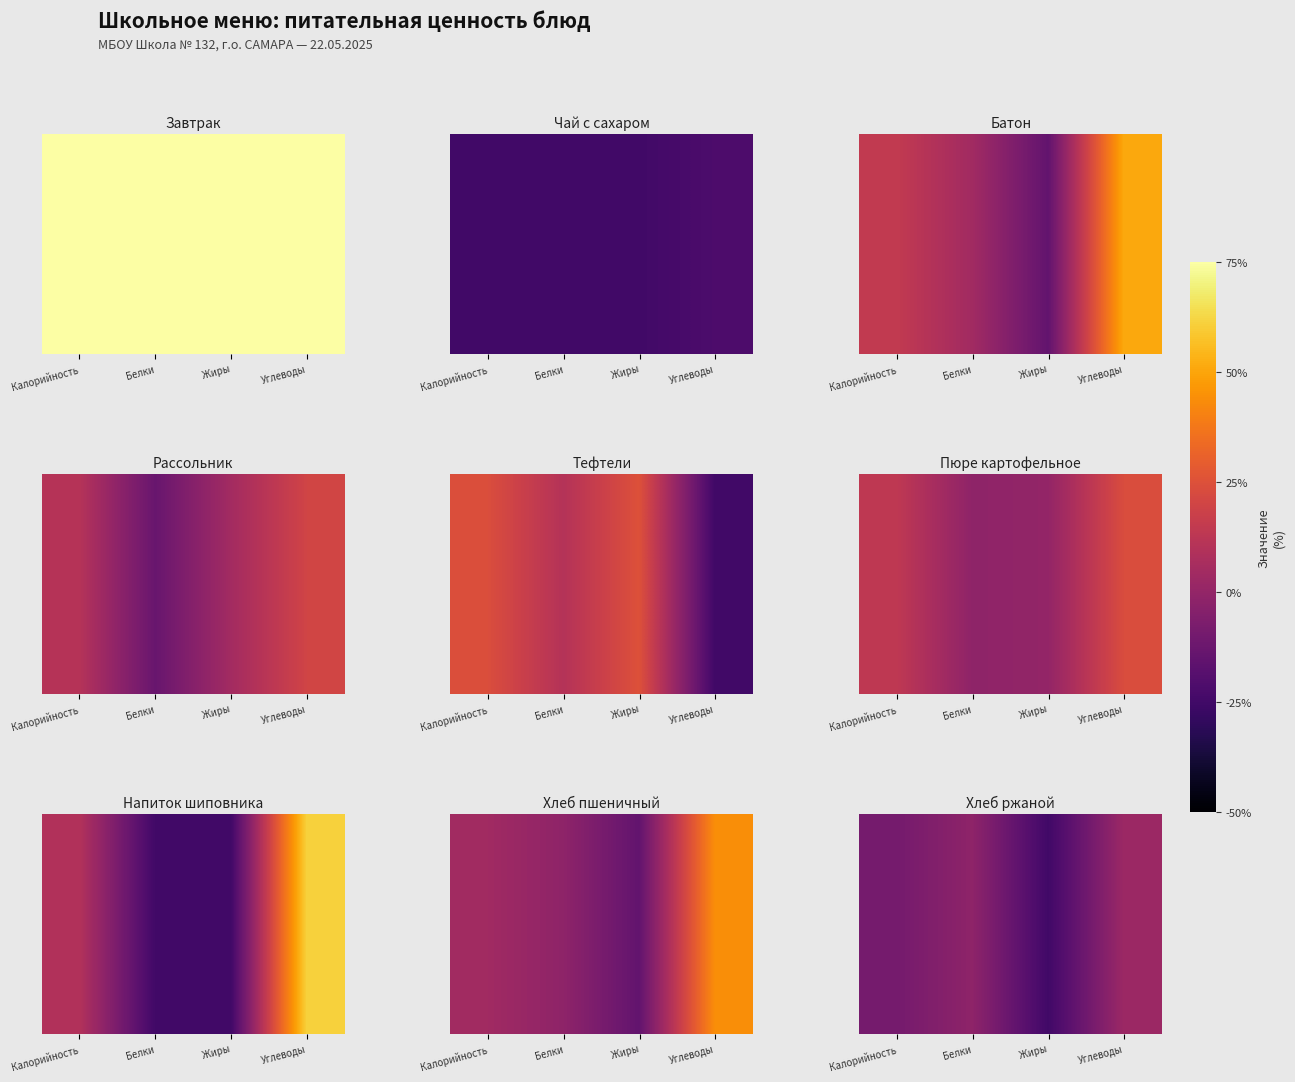

What is the sum of all values?

-33.3